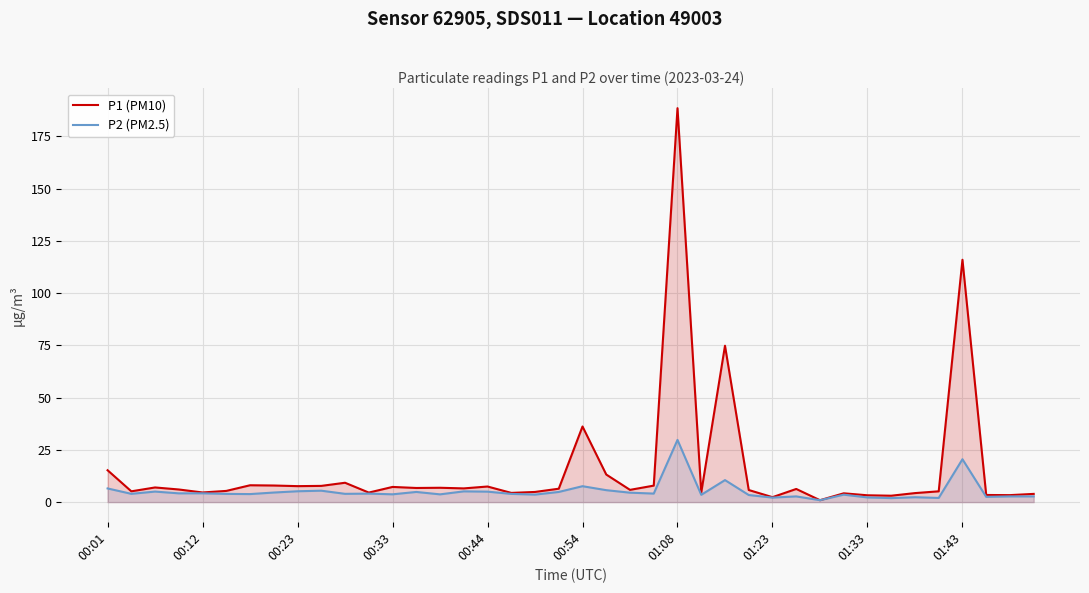

The value of P2 (PM2.5) at 11 is 2.5. True or false?

False